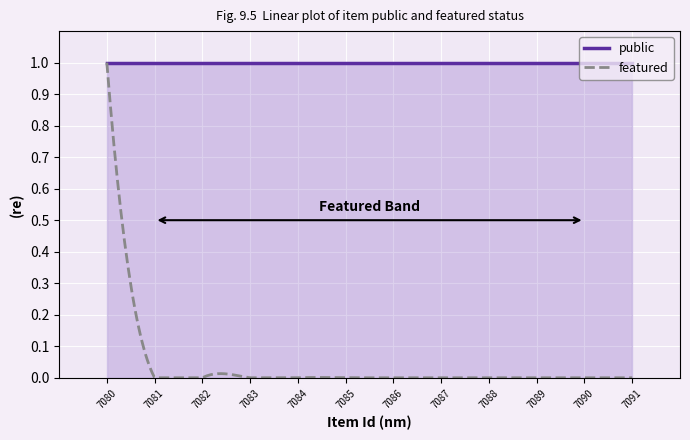

Rank the series by their average value, from lowest to highest.

featured, public